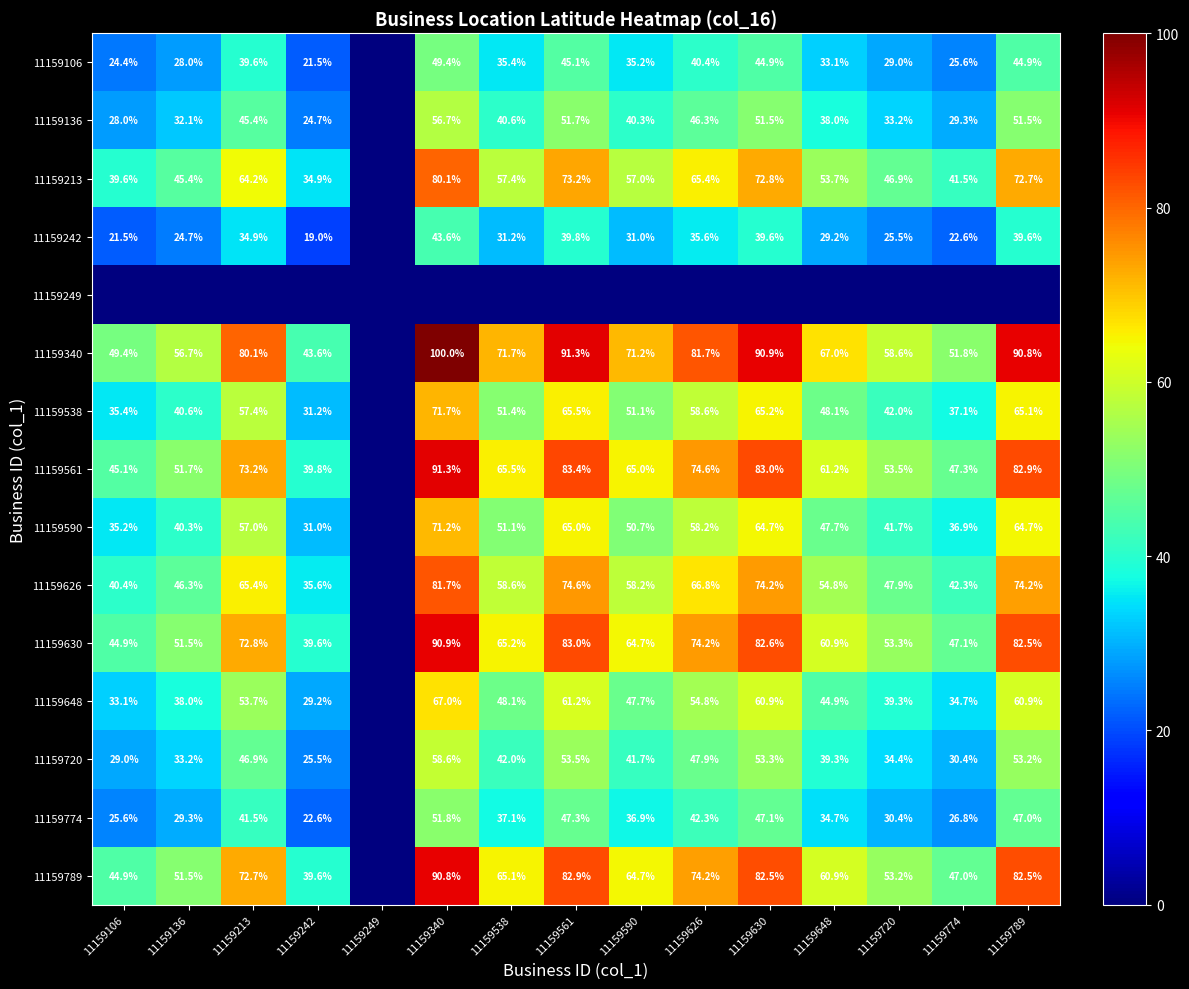

What is the sum of the 11159630 values at 11159561 and 11159720?

136.3